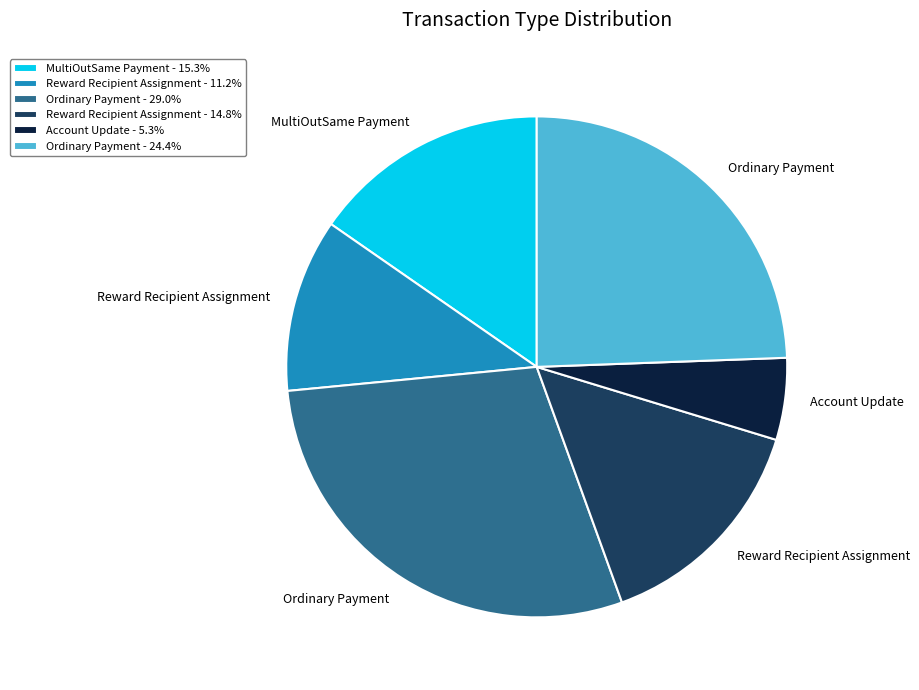

Approximately how many times larger is the value at Reward Recipient Assignment - 14.8% compared to Ordinary Payment - 29.0%?

0.5